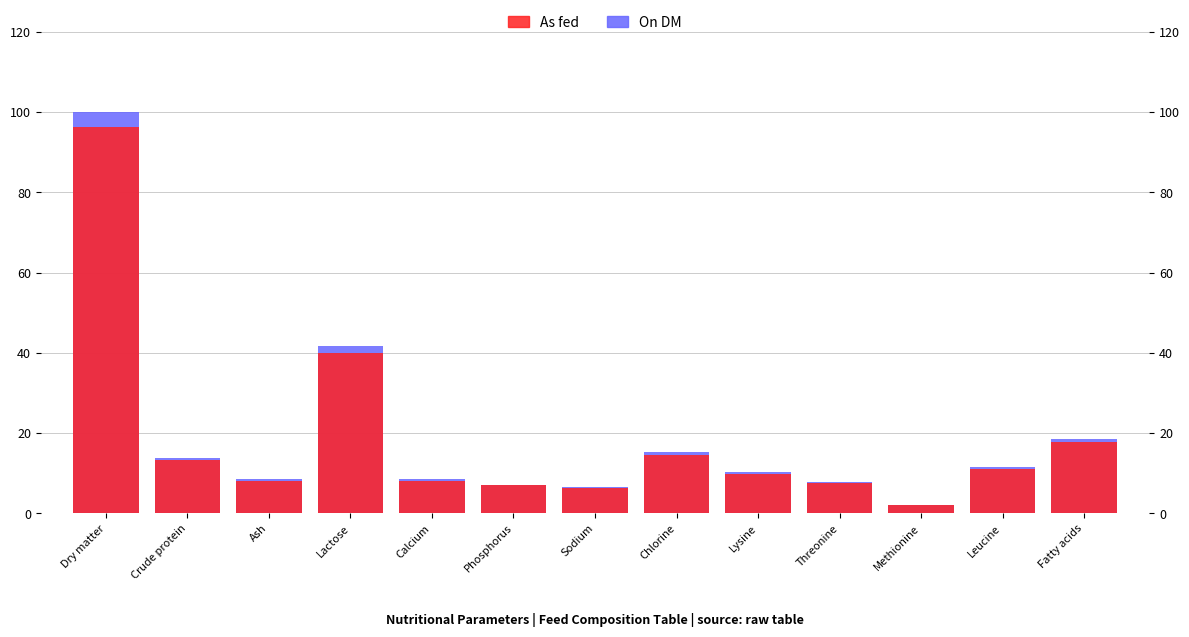

Rank the series by their maximum value, from highest to lowest.

On DM, As fed